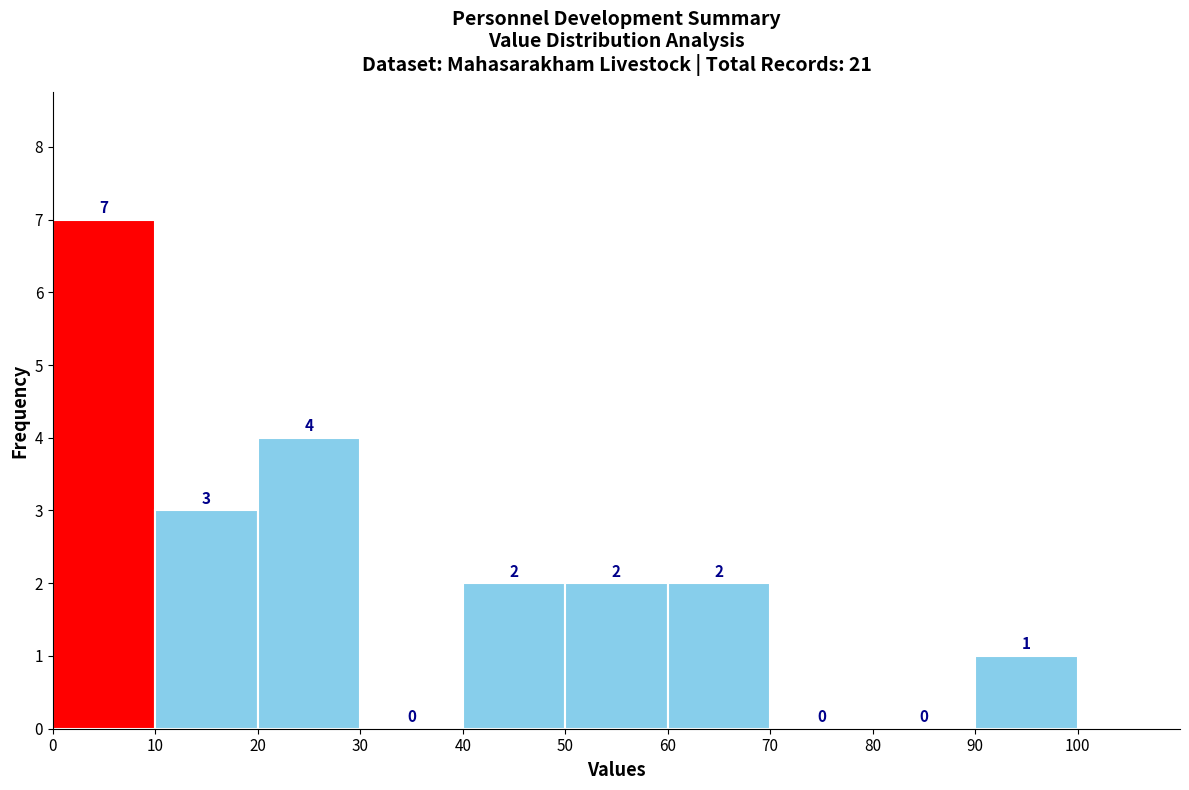

What is the height of the bar covering 40 to 50 on the x-axis?

2